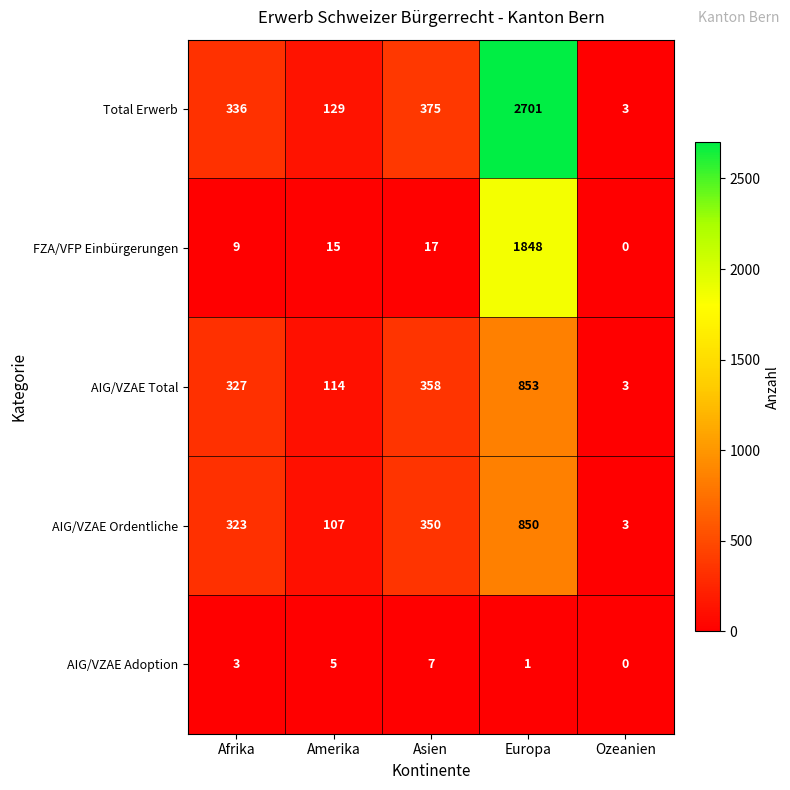

At Amerika, list the series in order from smallest to largest.

AIG/VZAE Adoption, FZA/VFP Einbürgerungen, AIG/VZAE Ordentliche, AIG/VZAE Total, Total Erwerb